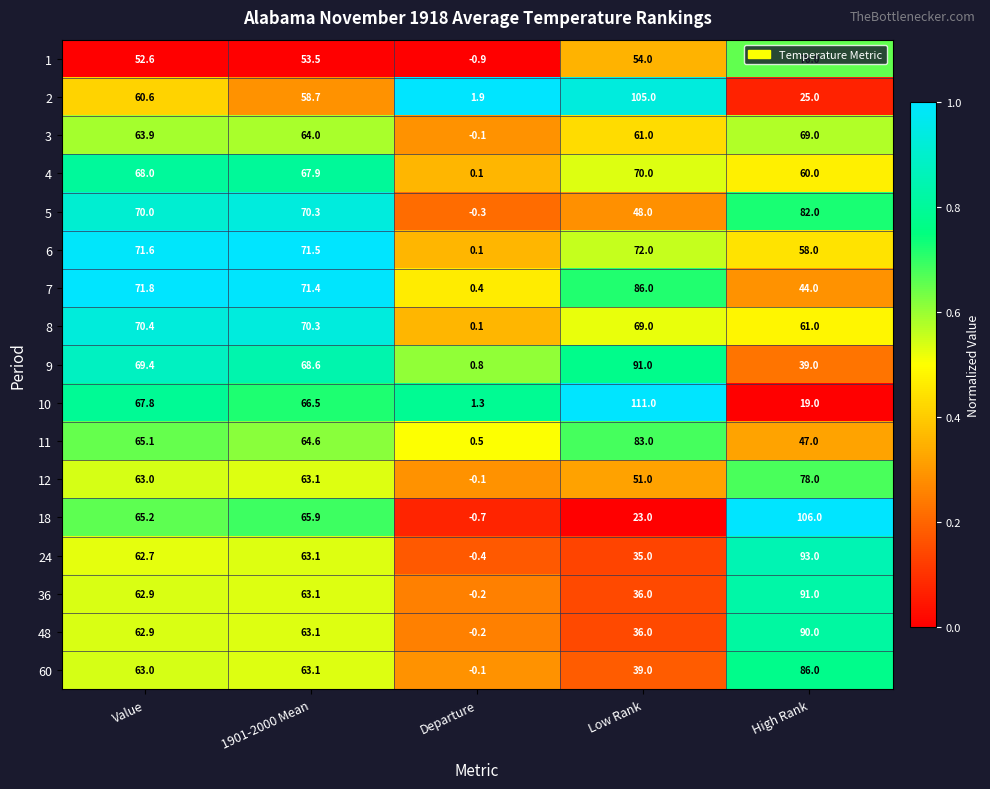

At which category is the sum across all series the highest?

High Rank